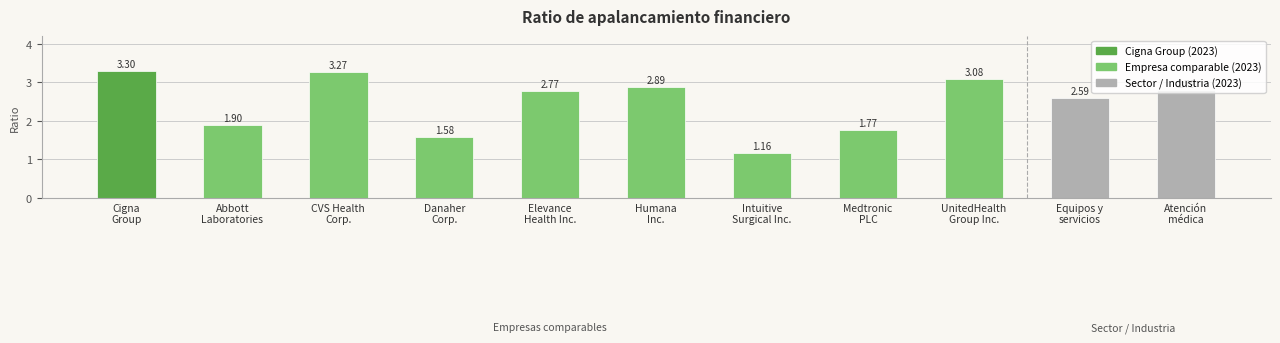

What is the sum of all values?

27.1